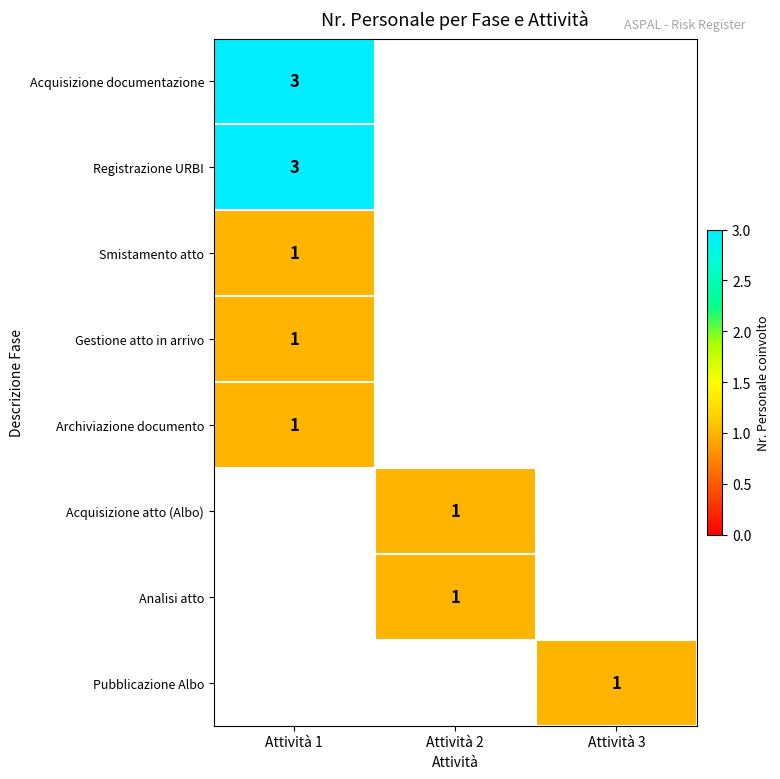

Is it true that Archiviazione documento equals 1 at Attività 1?

True